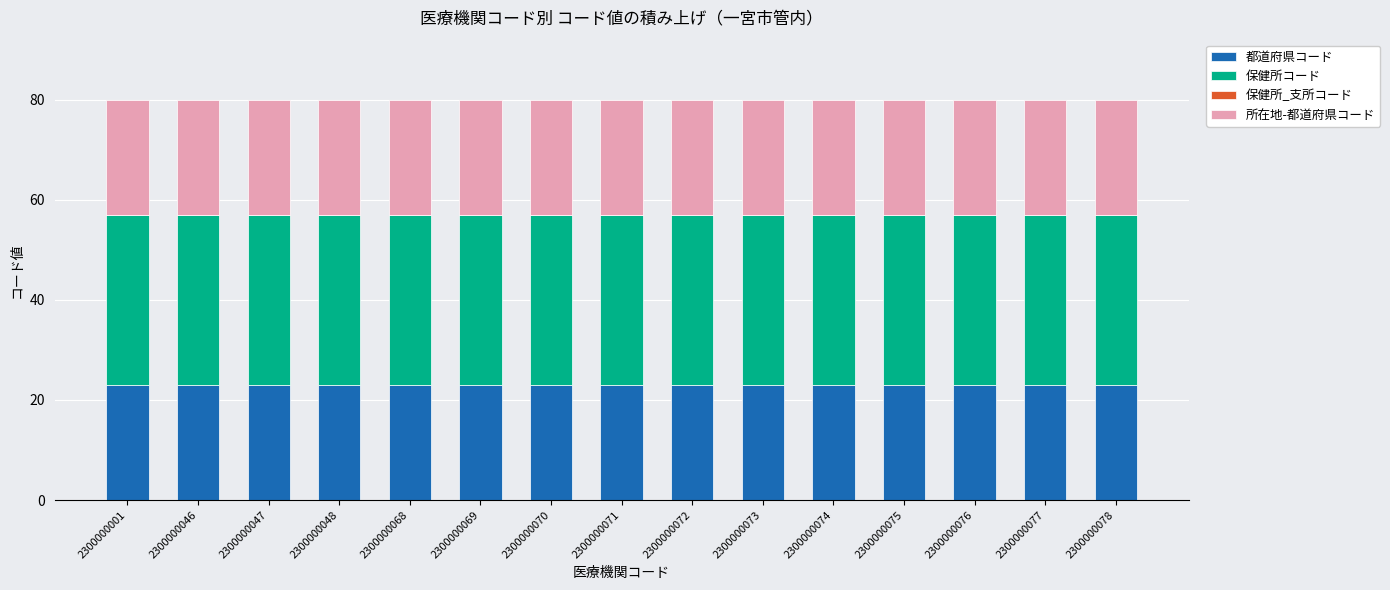

What is the minimum value for 都道府県コード?

23